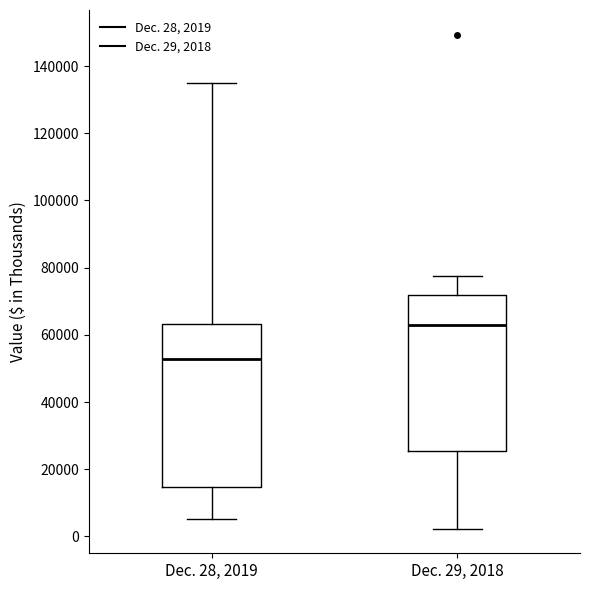

Reading left to right, transcribe this box plot: for each box, give where its median line is, the range the box spans, and where its two whiskers end, as read against the y-axis. The values are not printed on the chart, so give them approximately, as read against the axis.

Dec. 28, 2019: median 52000, box 14000 to 64000, whiskers 6000 to 134000
Dec. 29, 2018: median 64000, box 26000 to 72000, whiskers 2000 to 78000